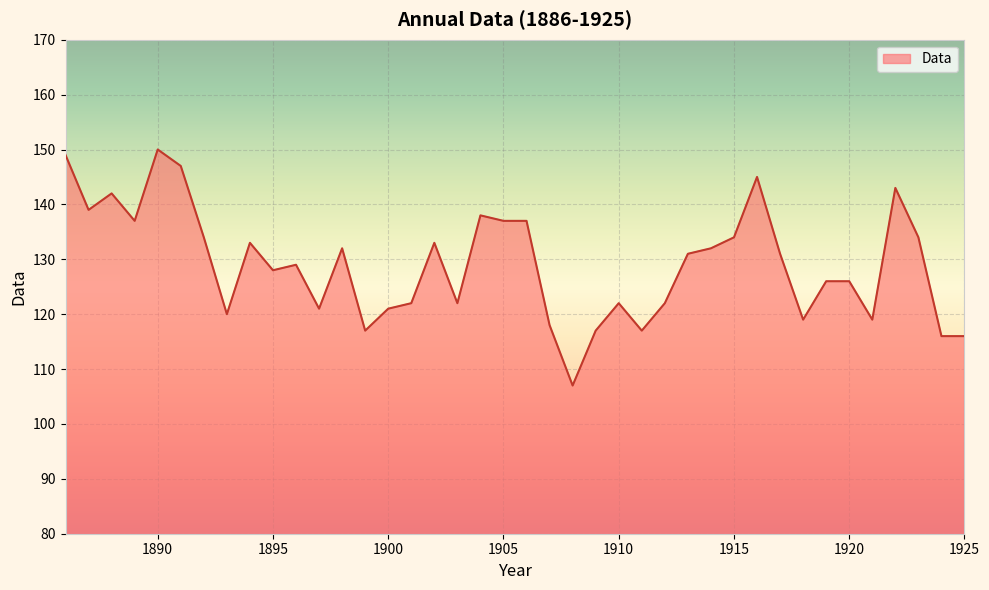

What is the minimum value shown in the chart?

107